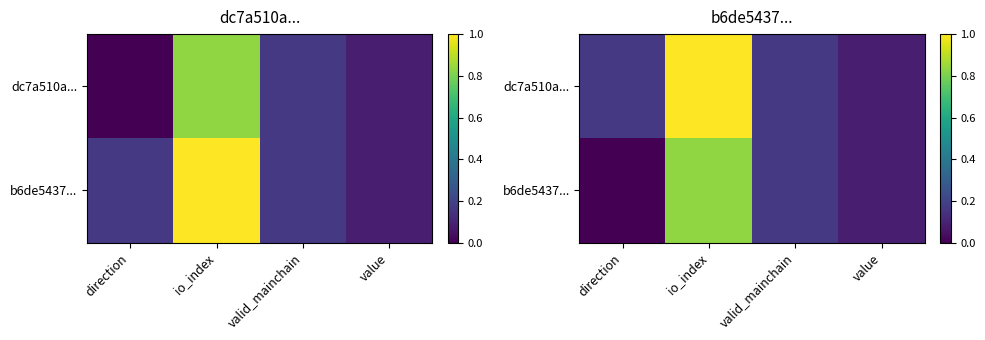

Between direction and valid_mainchain, which series saw the biggest shift?

b6de5437...